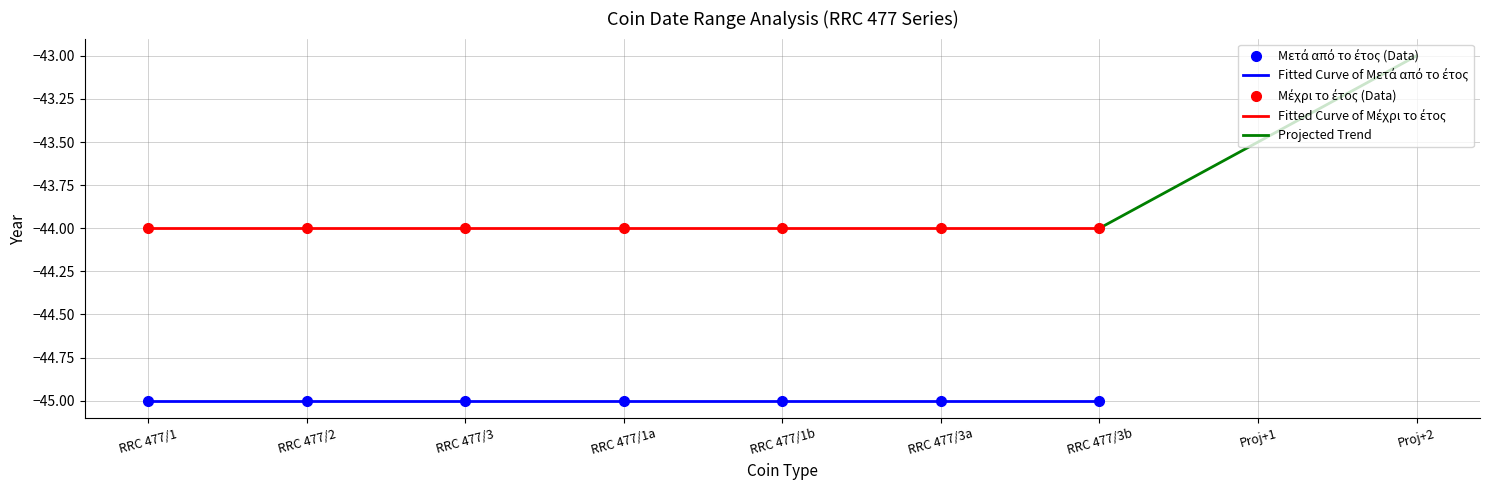

True or false: Μετά από το έτος has a value of -78 at RRC 477/1b.

False